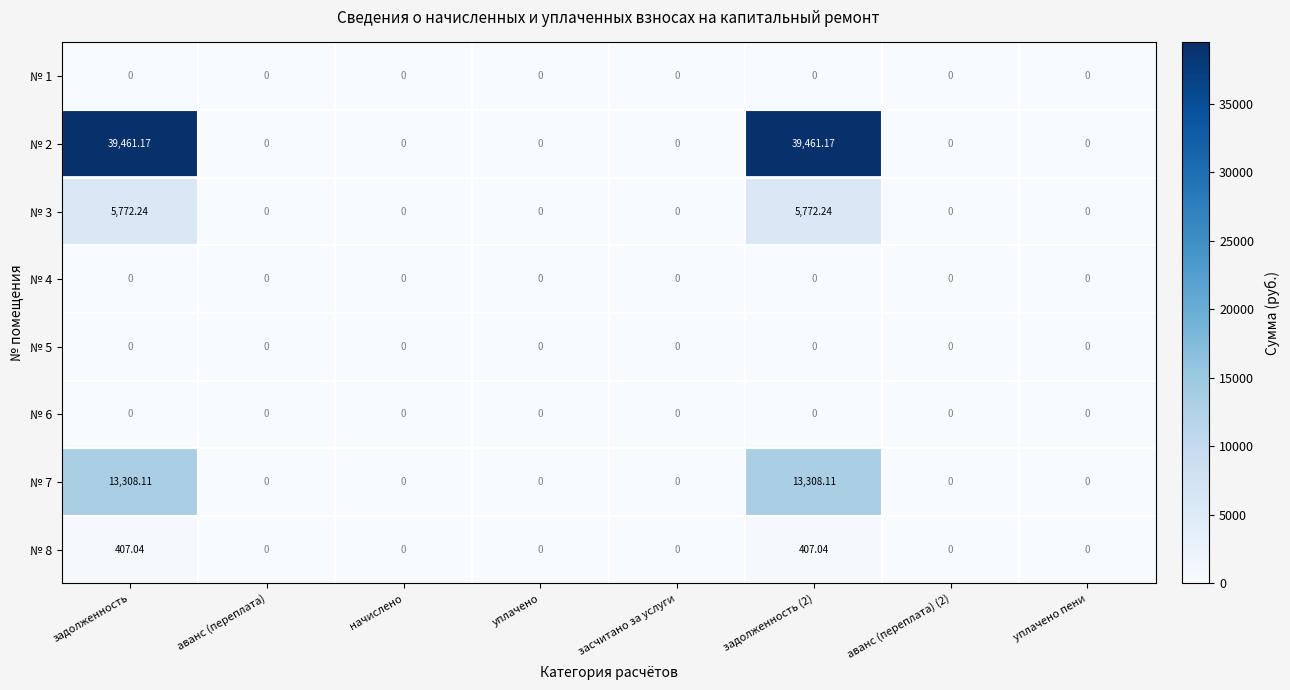

How many distinct data groups are displayed?

8